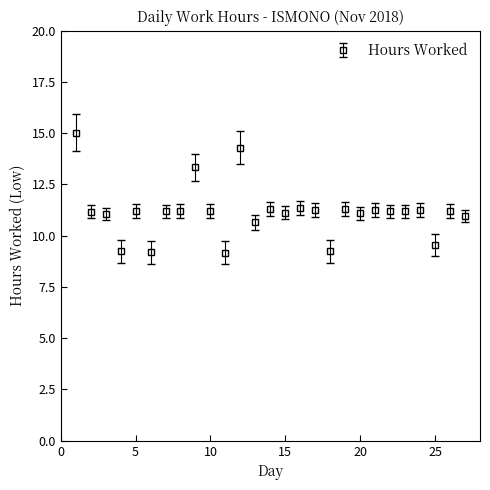

What is the value of the 23rd point from the left?

11.2